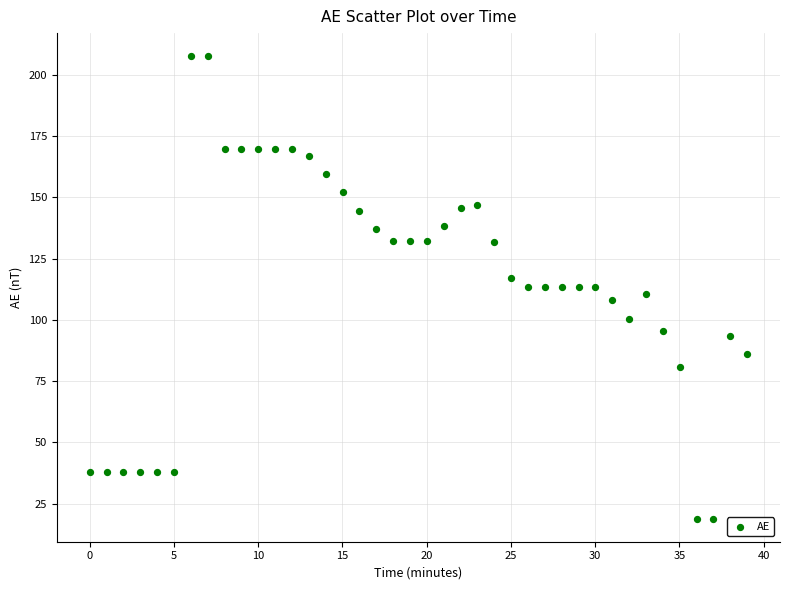

What is the range of Y values (max minus min)?

188.7